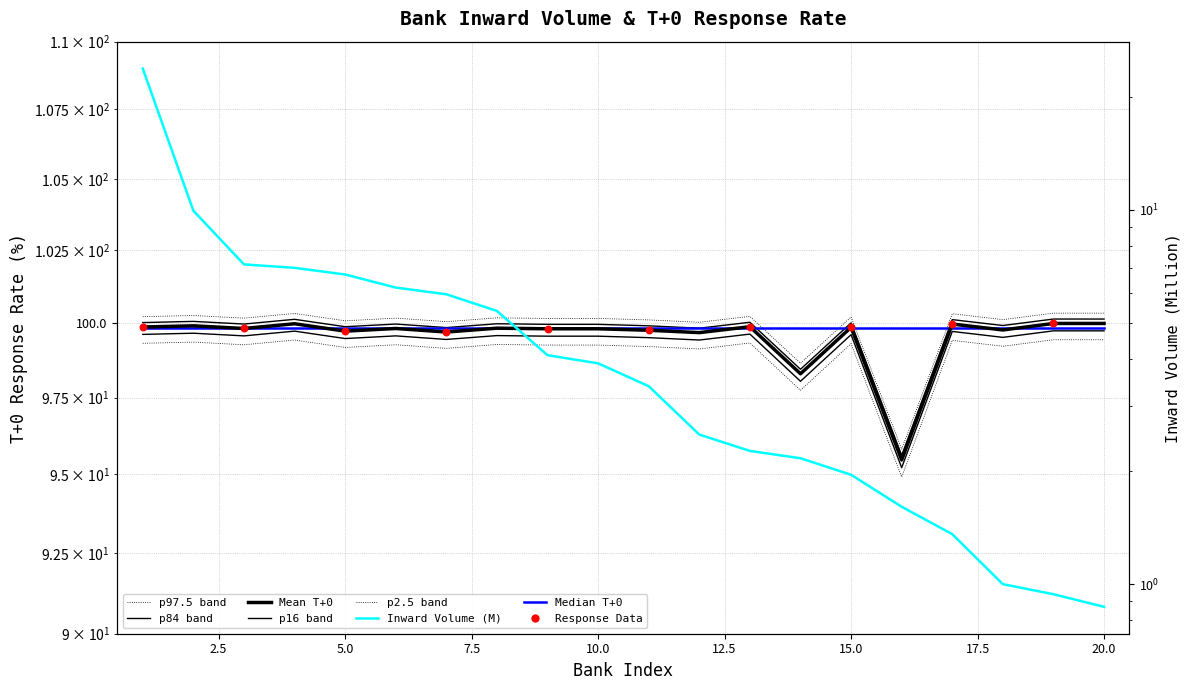

Which series has the largest total across all categories?

T+0 %